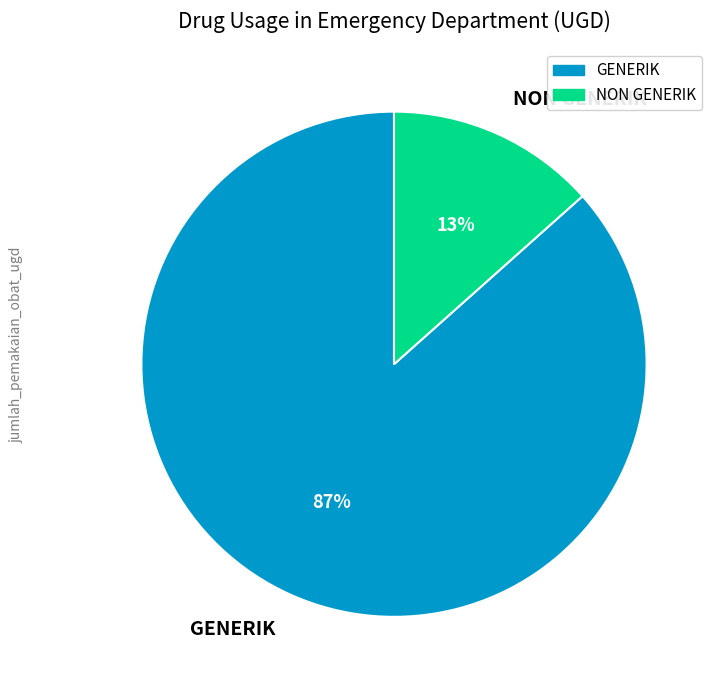

What percentage is the GENERIK slice, to the nearest percent?

87%